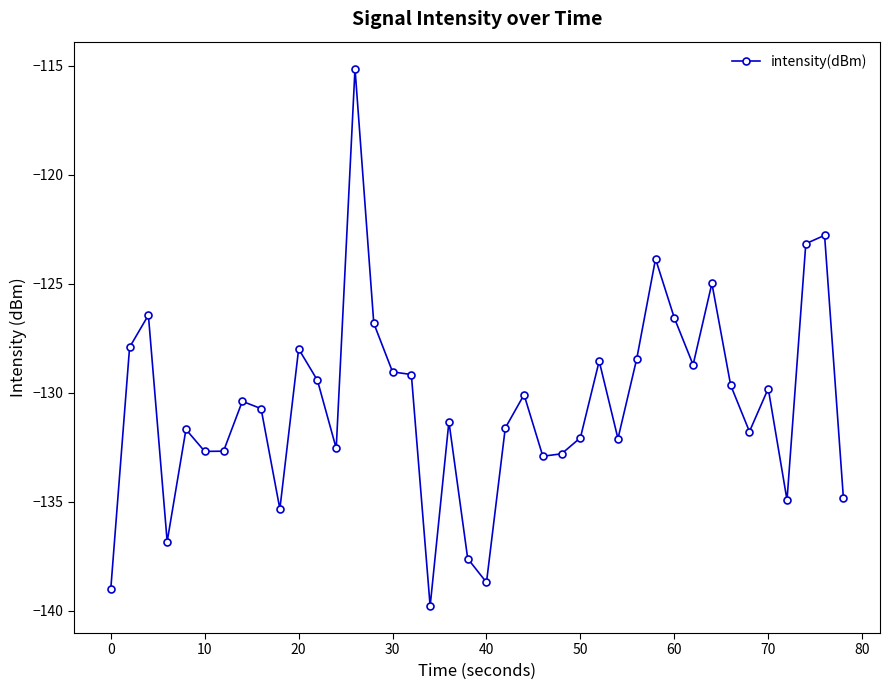

What is the average value?

-130.5